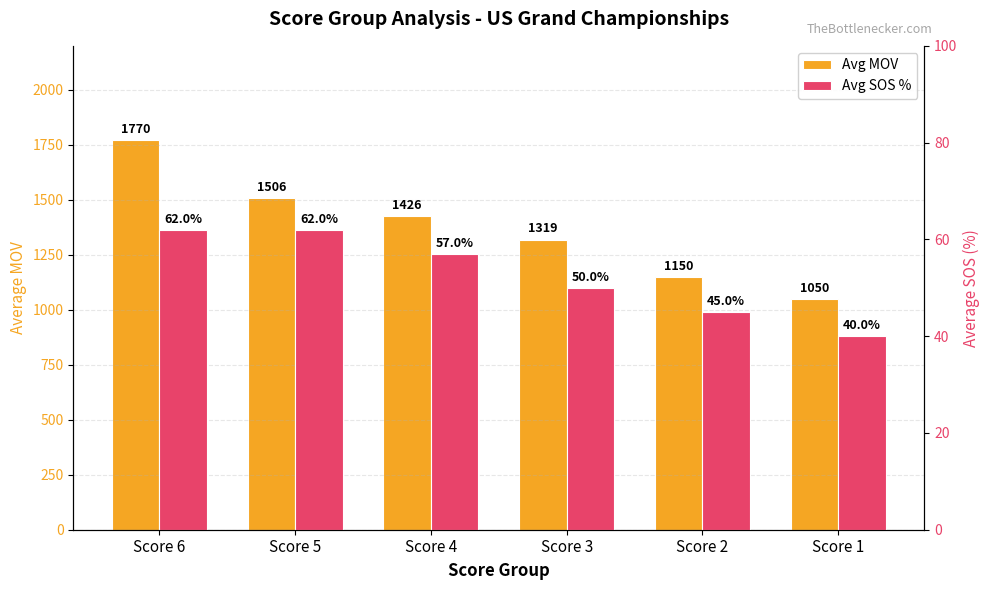

What is the total value across all series at Score 6?

1832